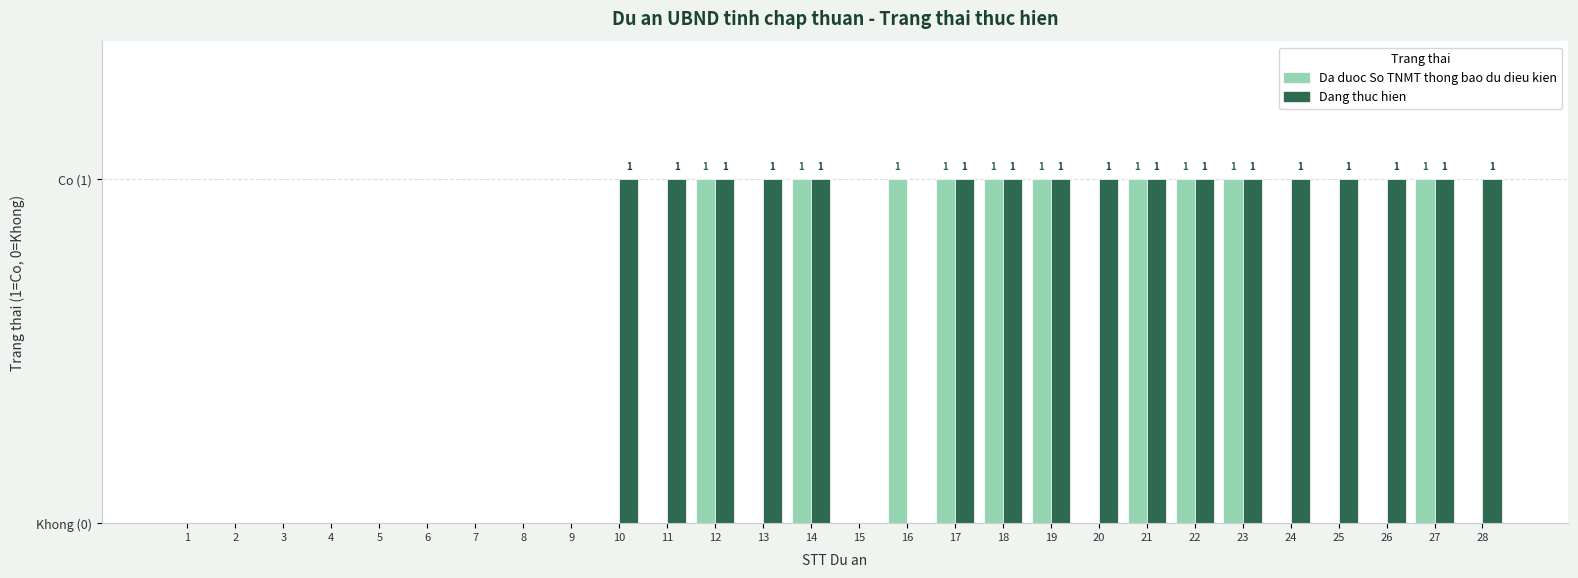

Which category has the highest value in the Dang thuc hien series?

10